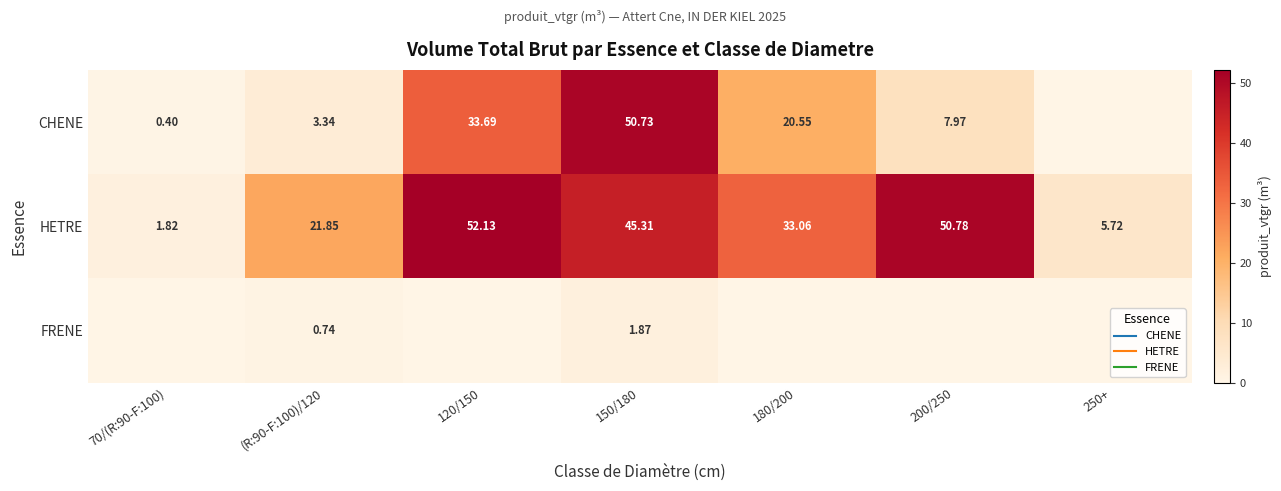

Which series changed the most between 70/(R:90-F:100) and 180/200?

HETRE